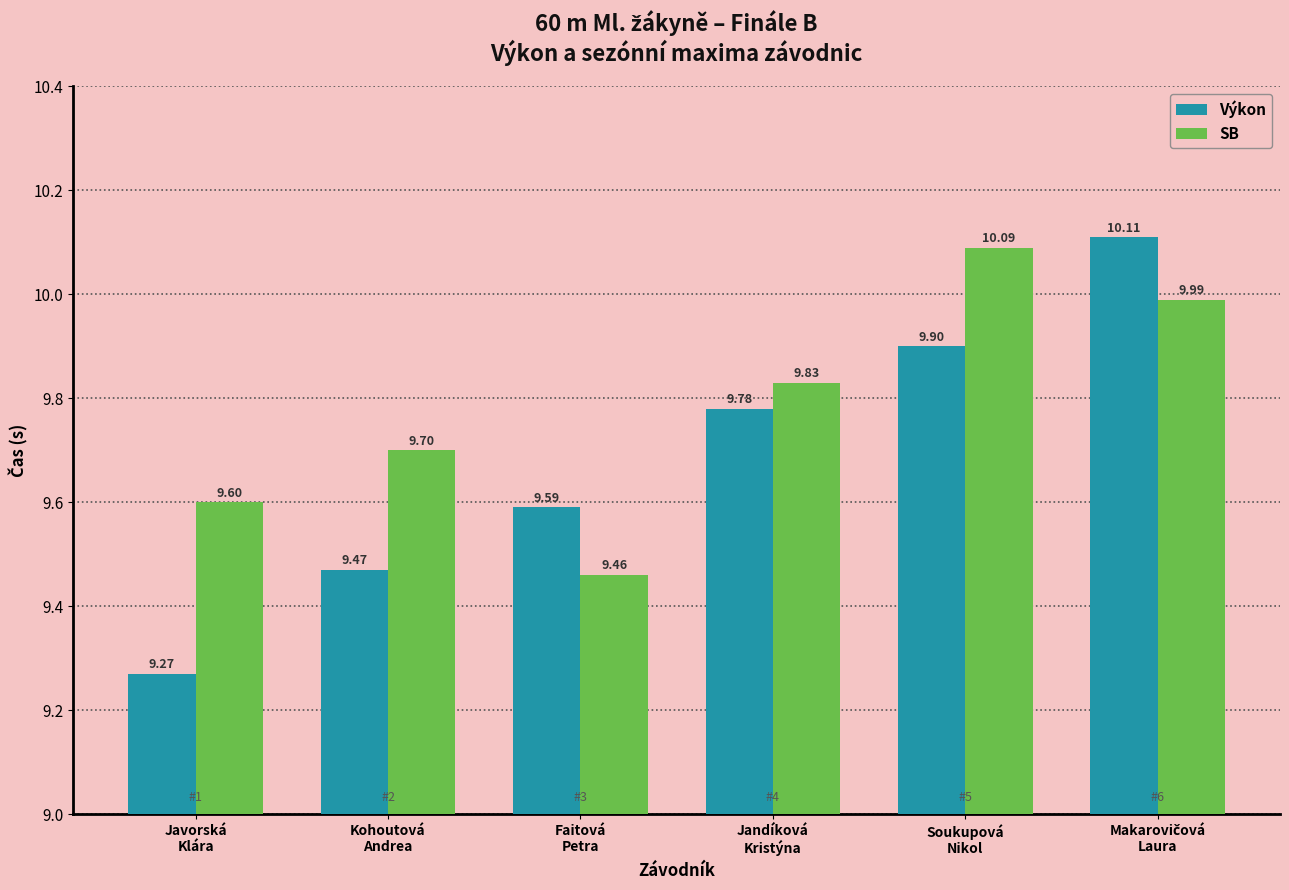

Reading right to left, transcribe all the data shown in this chart.

Výkon: 10.1	9.9	9.8	9.6	9.5	9.3
SB: 10.0	10.1	9.8	9.5	9.7	9.6